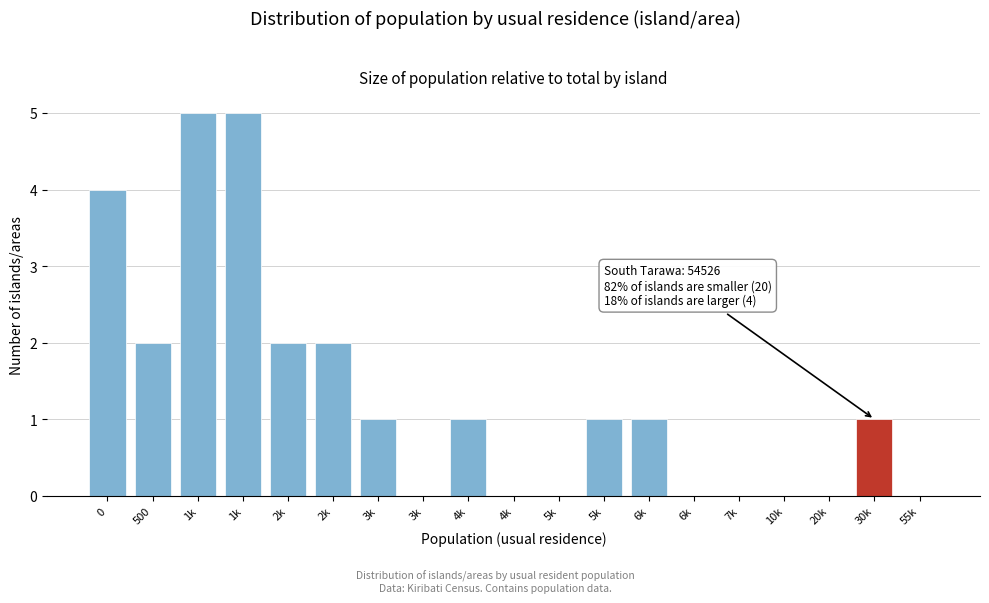

Count the number of categories in the chart.

19